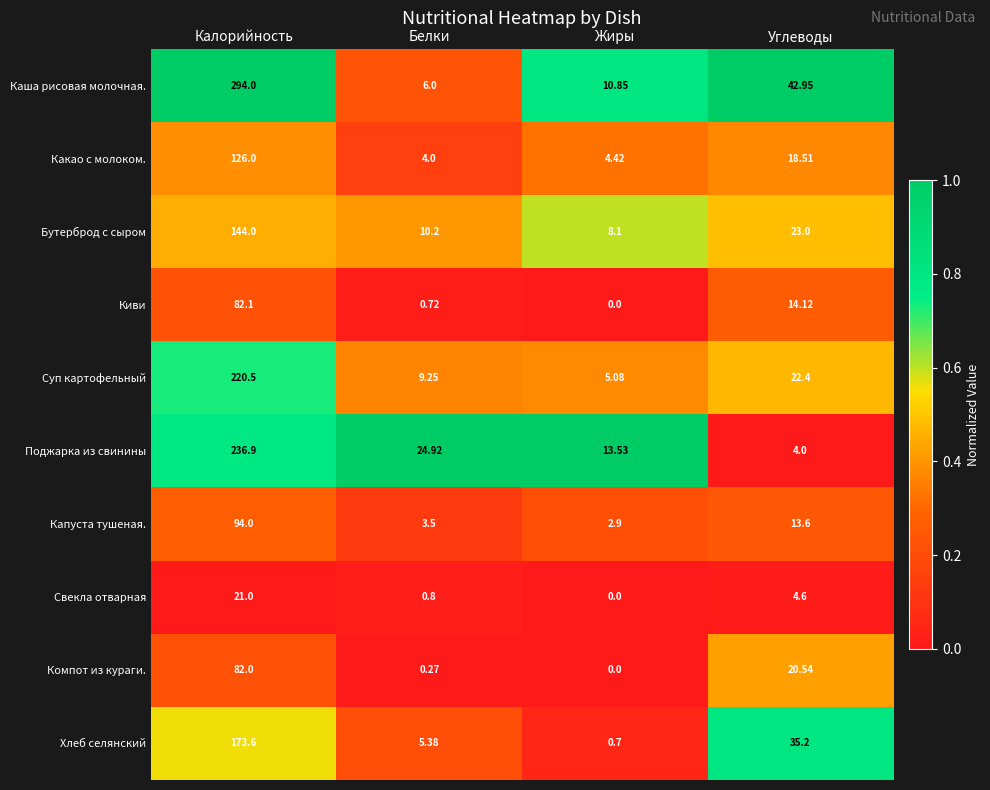

Rank the categories by Поджарка из свинины value from highest to lowest.

Калорийность, Белки, Жиры, Углеводы